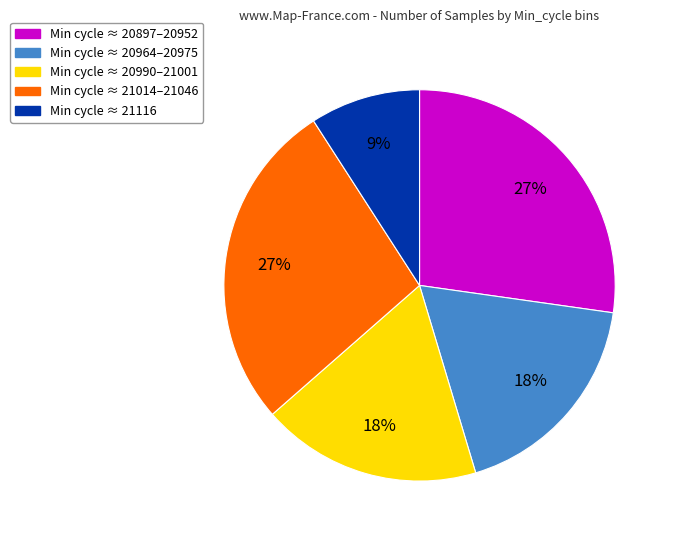

Is there any slice that represents more than half of the pie?

No